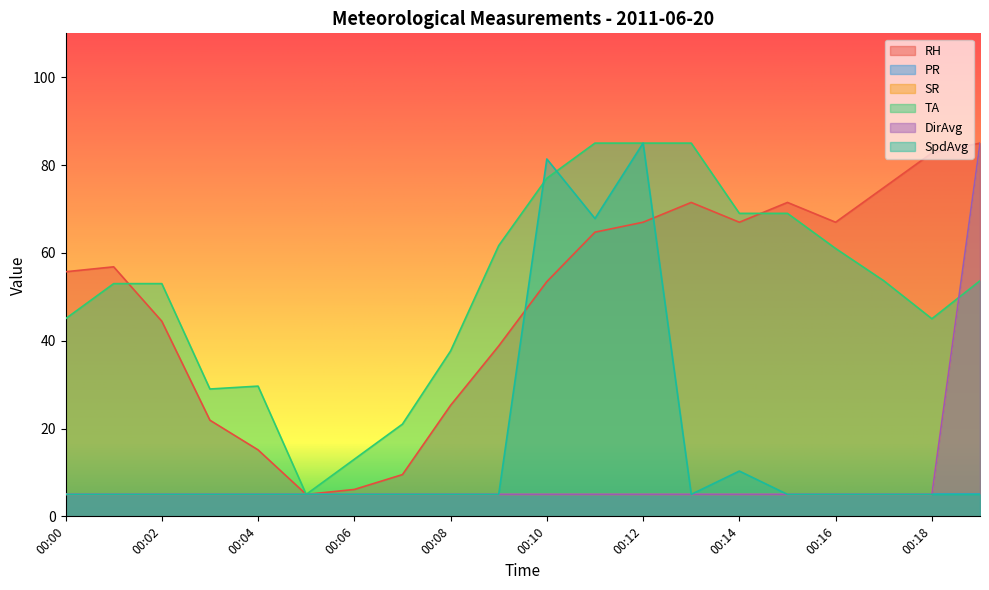

At which category is the sum across all series the highest?

00:19